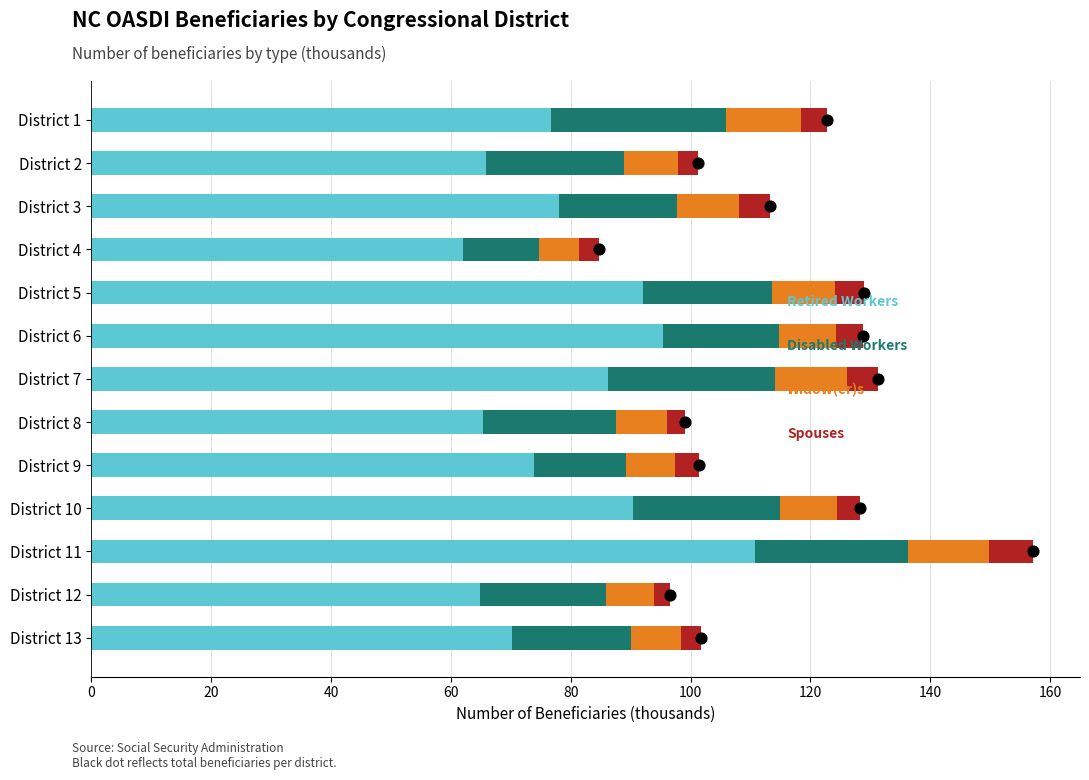

Which series reaches the maximum Y coordinate?

Retired Workers